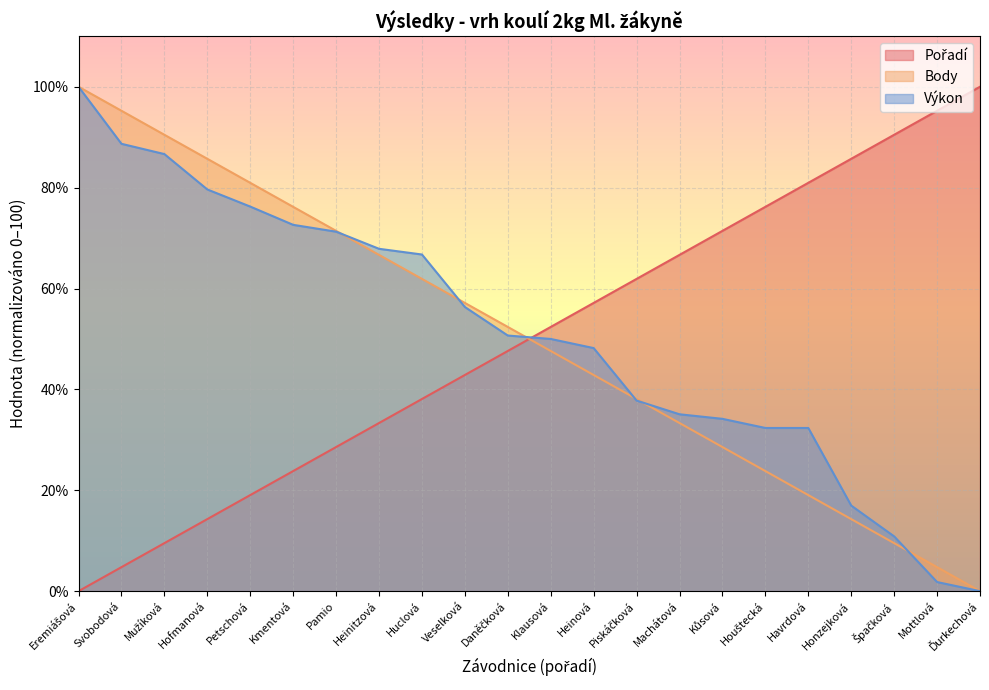

True or false: Výkon has a value of 67.9 at Heinitzová.

True